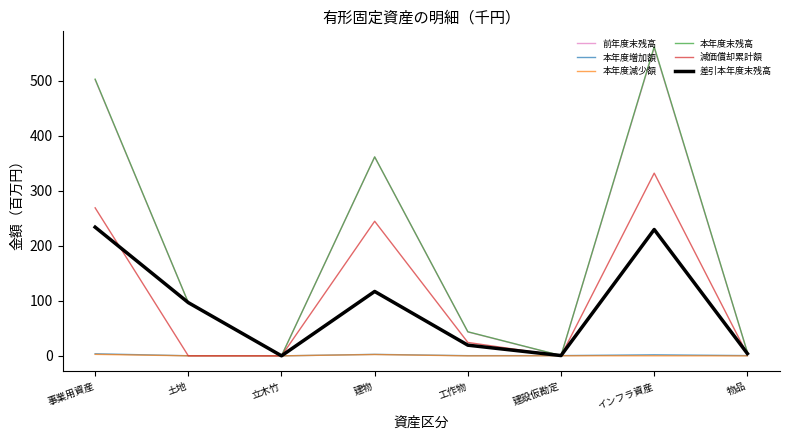

At which category does 前年度末残高 reach its first local valley?

立木竹